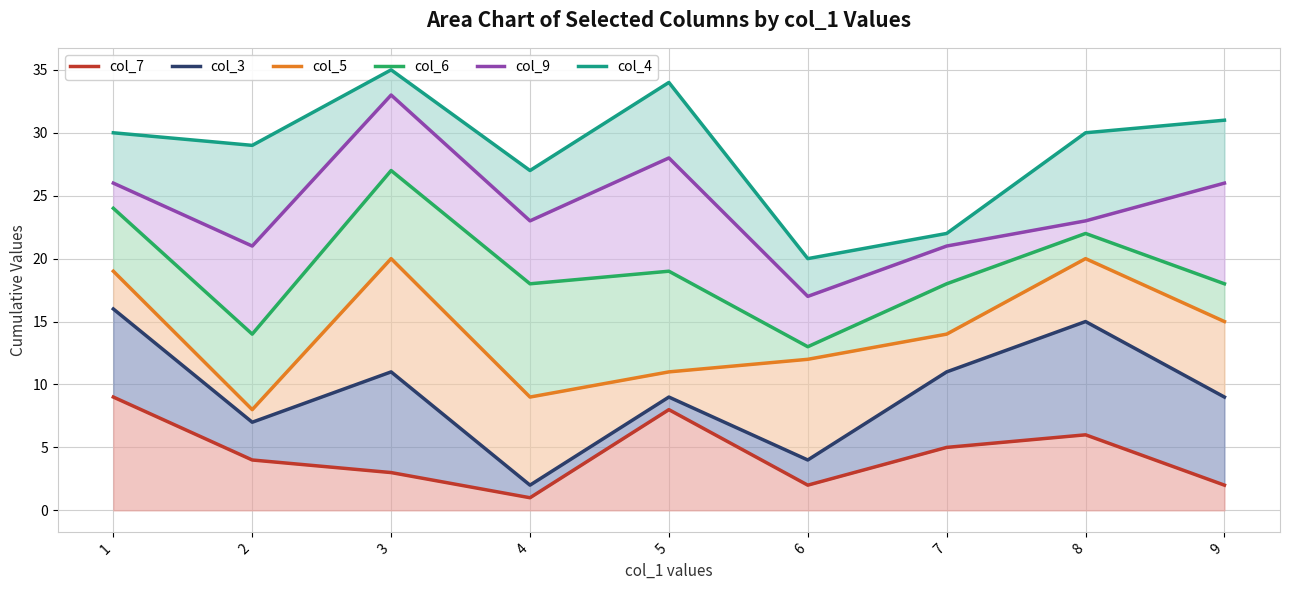

At which category does the chart reach its minimum across all series?

4